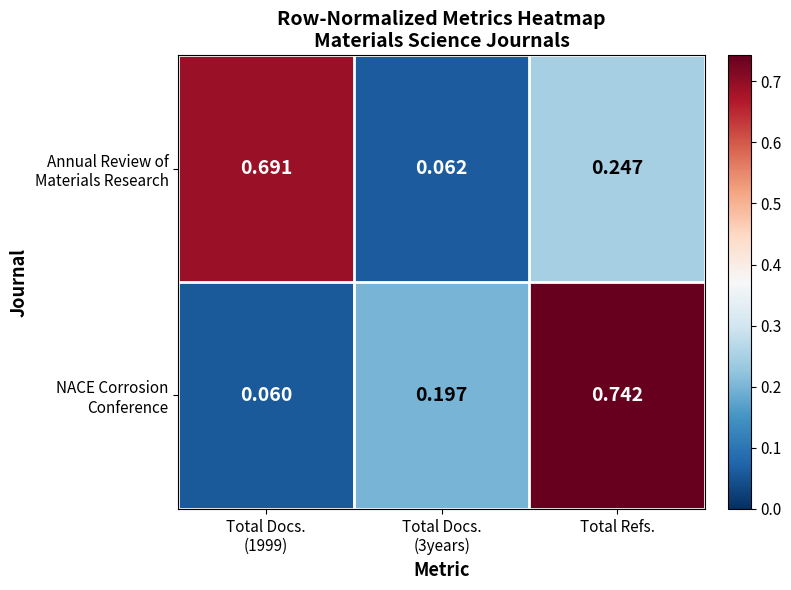

At which category does the chart reach its peak across all series?

Total Refs.